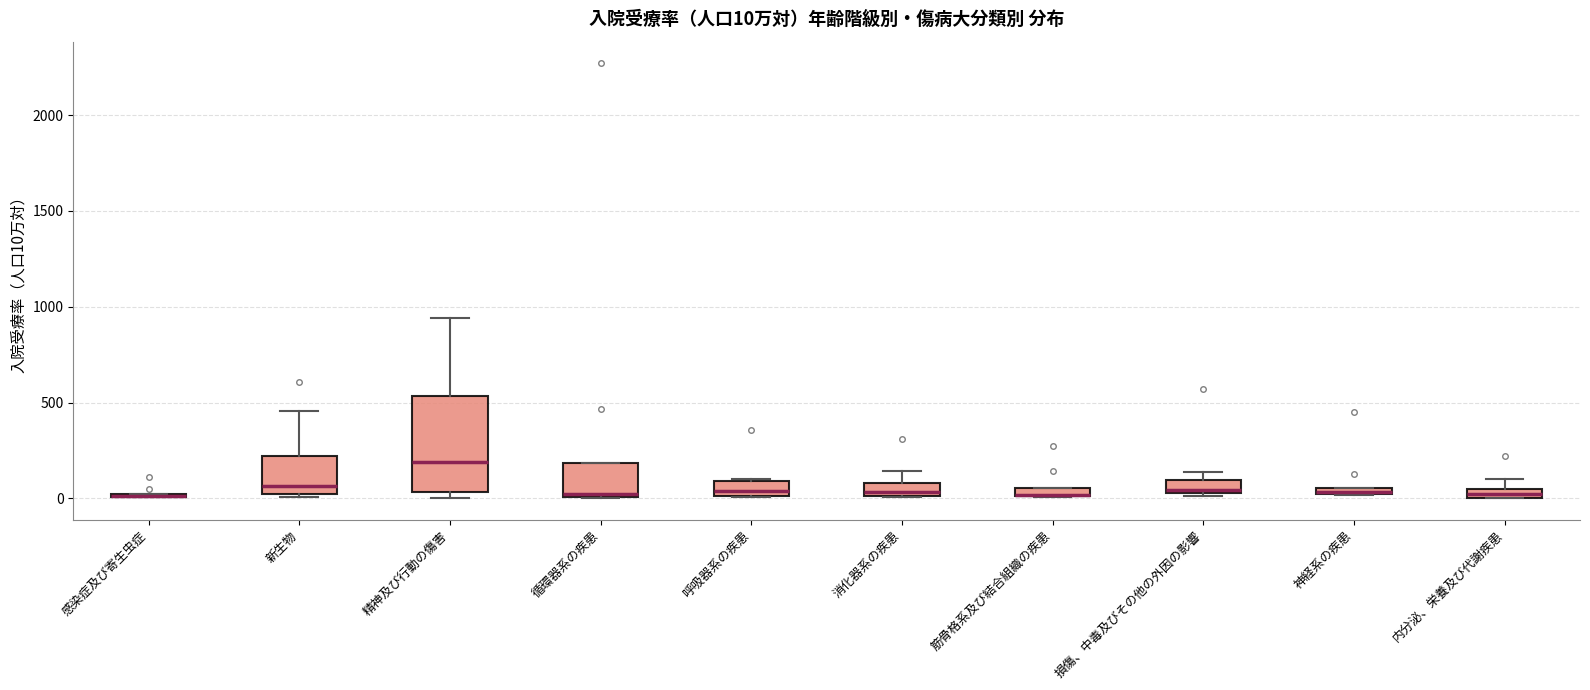

Comparing the boxes themselves (not the whiskers), which one is the tallest?

精神及び行動の傷害